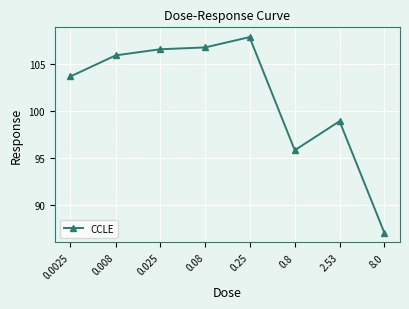

List the labels in order of value, smallest first.

8.0, 0.8, 2.53, 0.0025, 0.008, 0.025, 0.08, 0.25